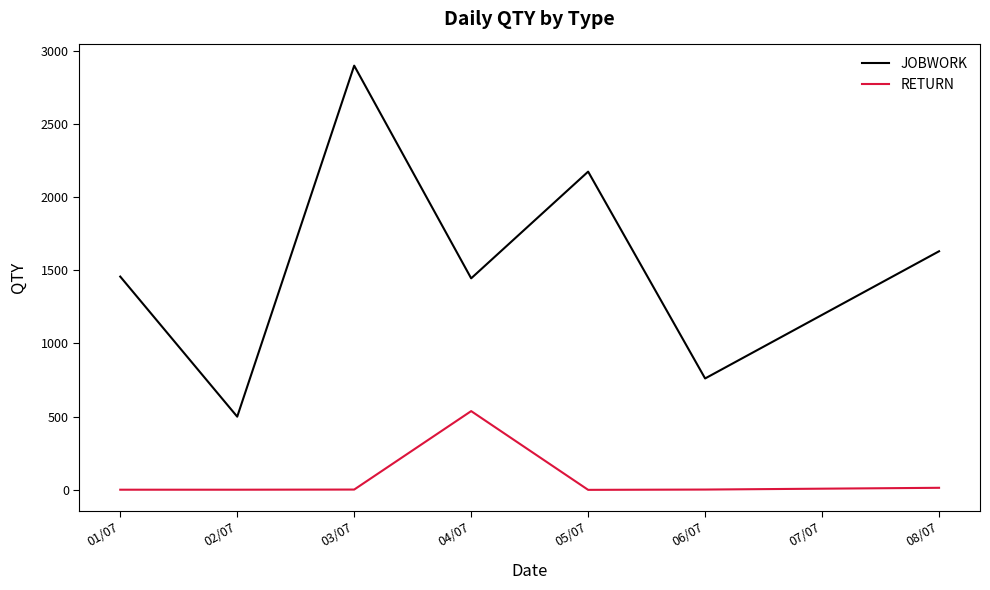

What is the difference between the second highest and minimum values in the JOBWORK series?

1674